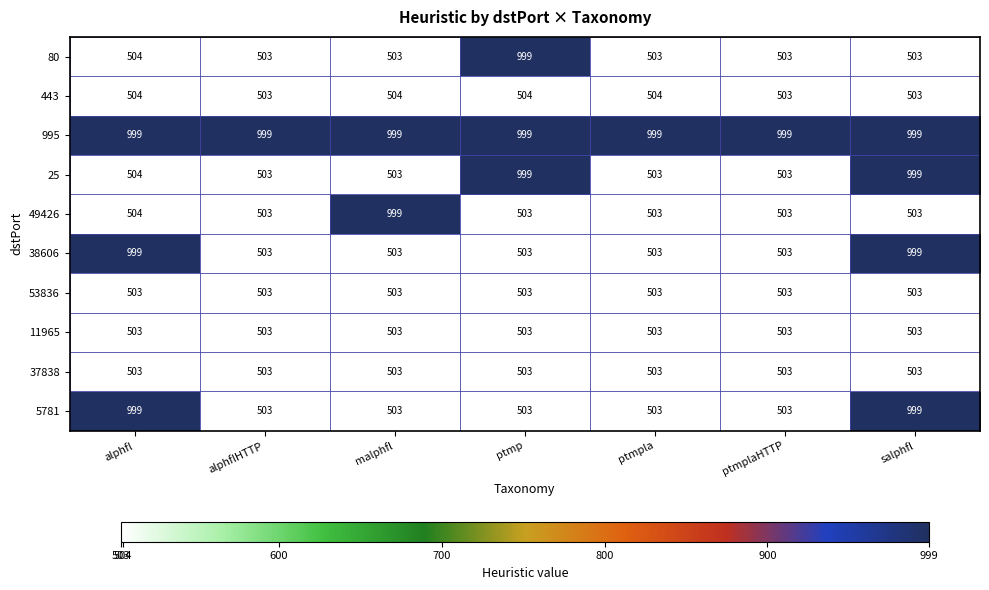

Between alphflHTTP and malphfl, which series saw the biggest shift?

49426